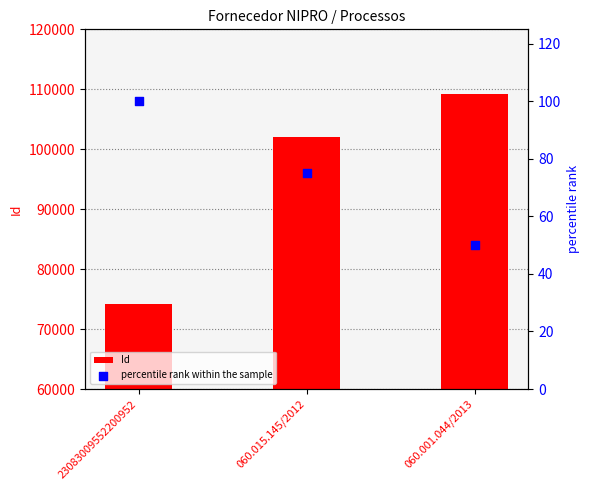

Which series has the largest Y range (max minus min)?

Id